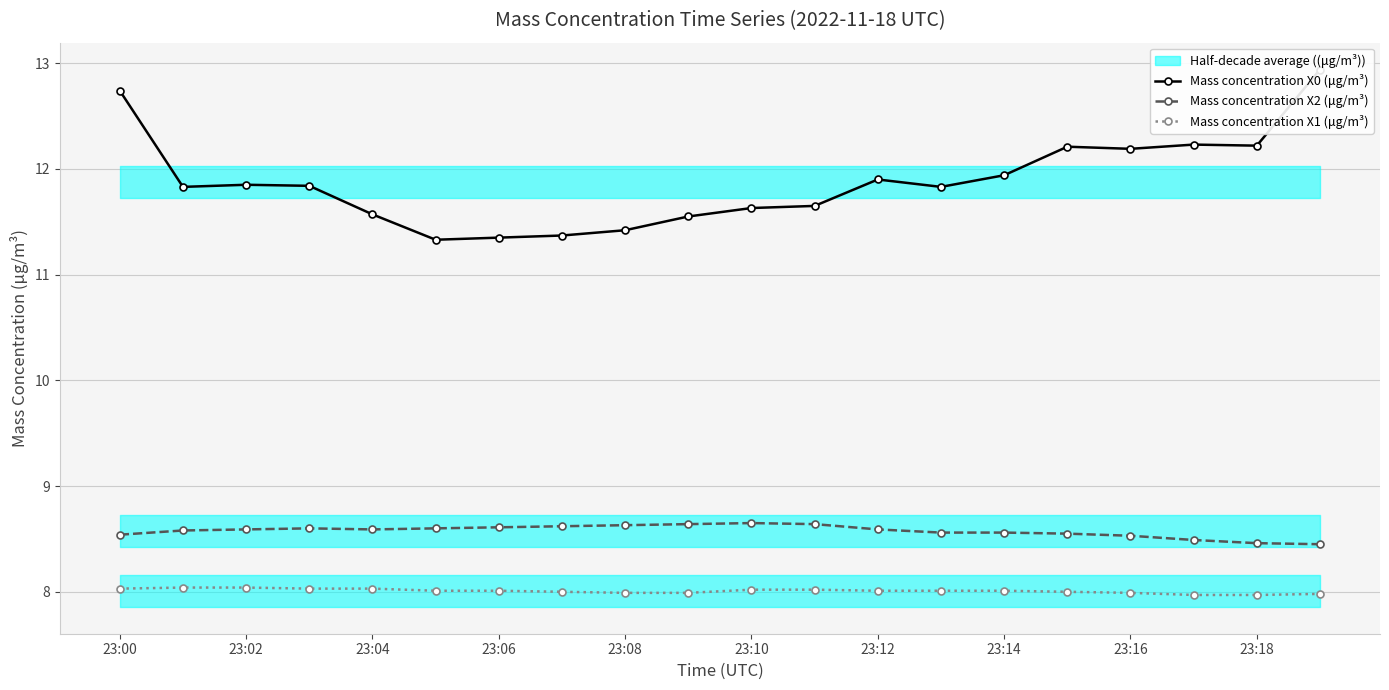

What is the maximum value for Mass concentration X2 (μg/m³)?

8.7